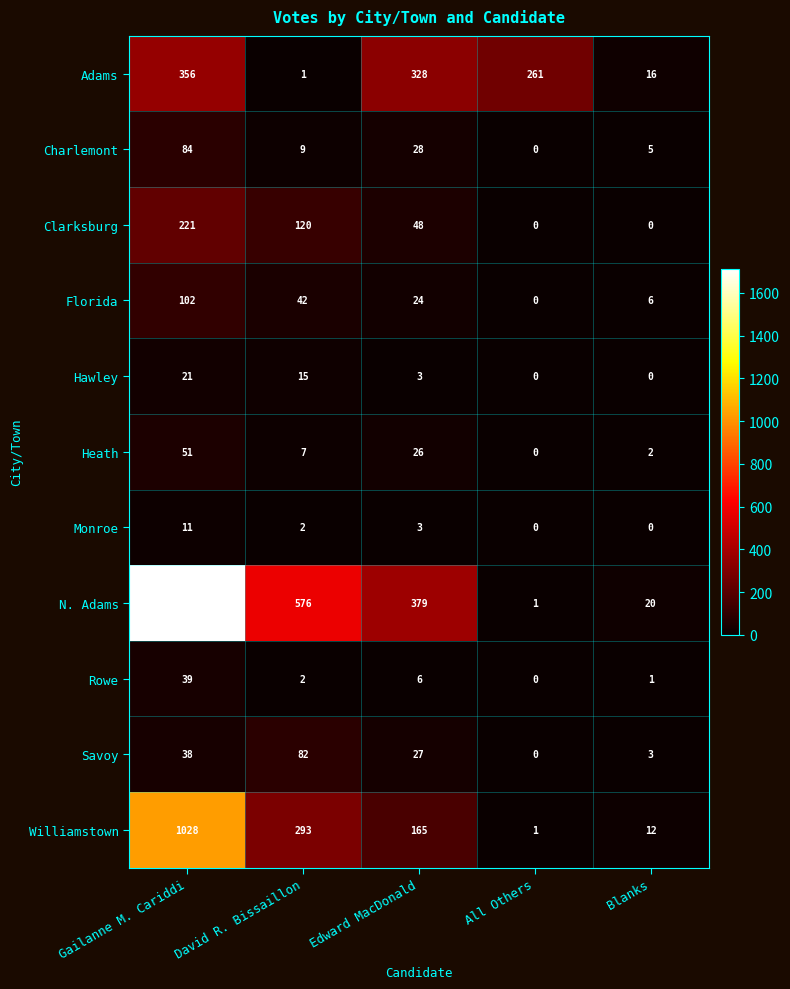

What is the total value across all series at All Others?

263